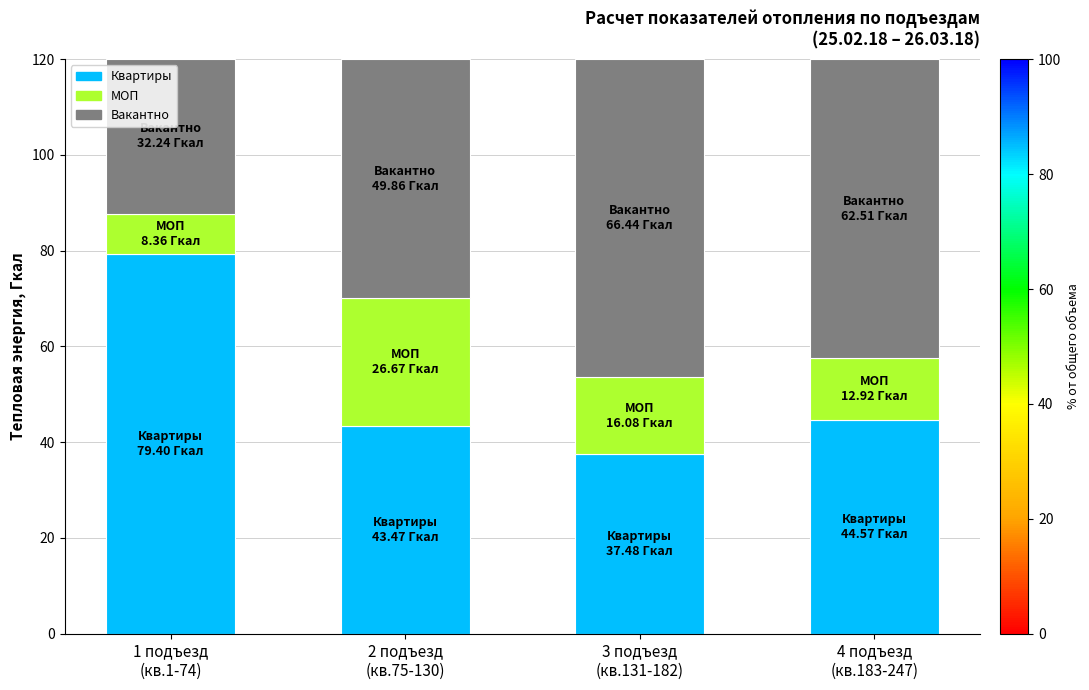

Count the number of data series in this chart.

3